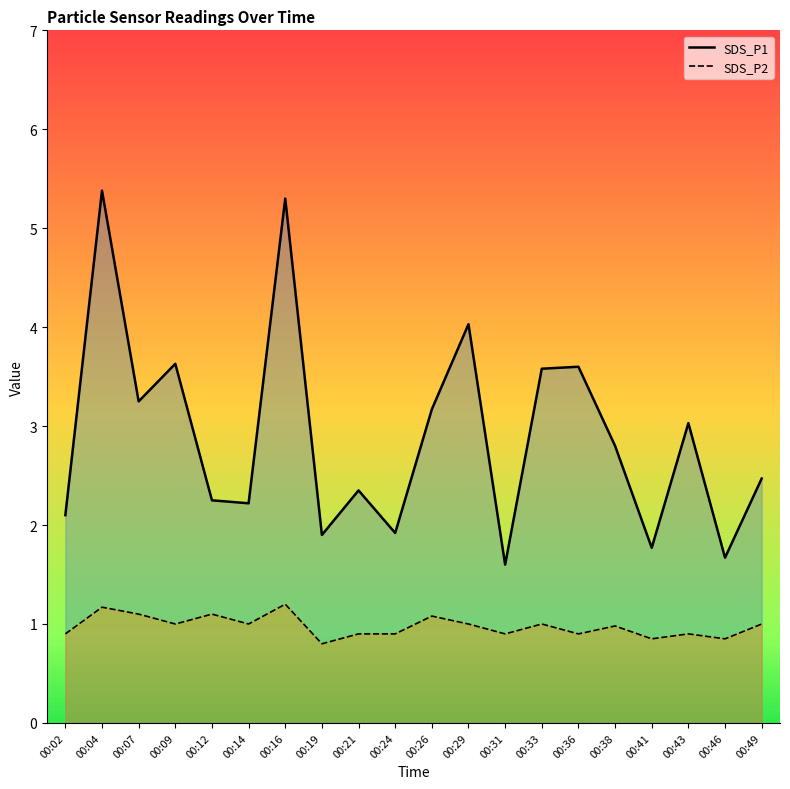

True or false: SDS_P1 and SDS_P2 intersect in this chart.

False